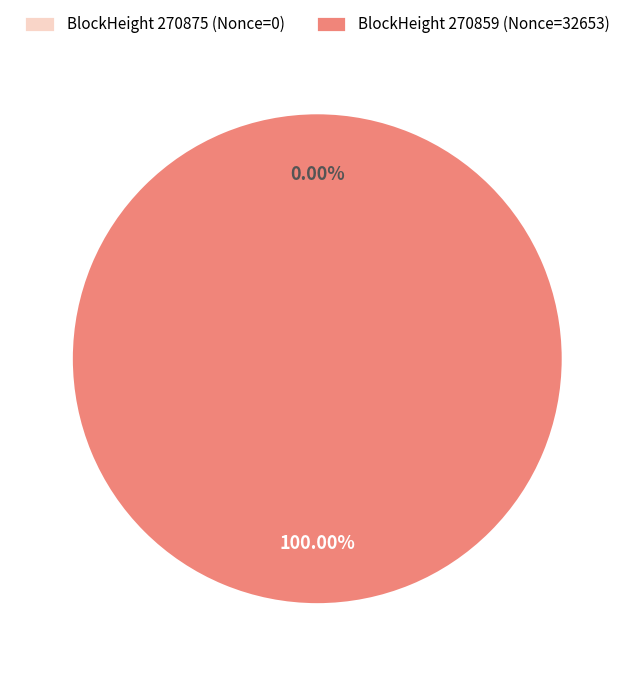

What is the majority slice?

270859